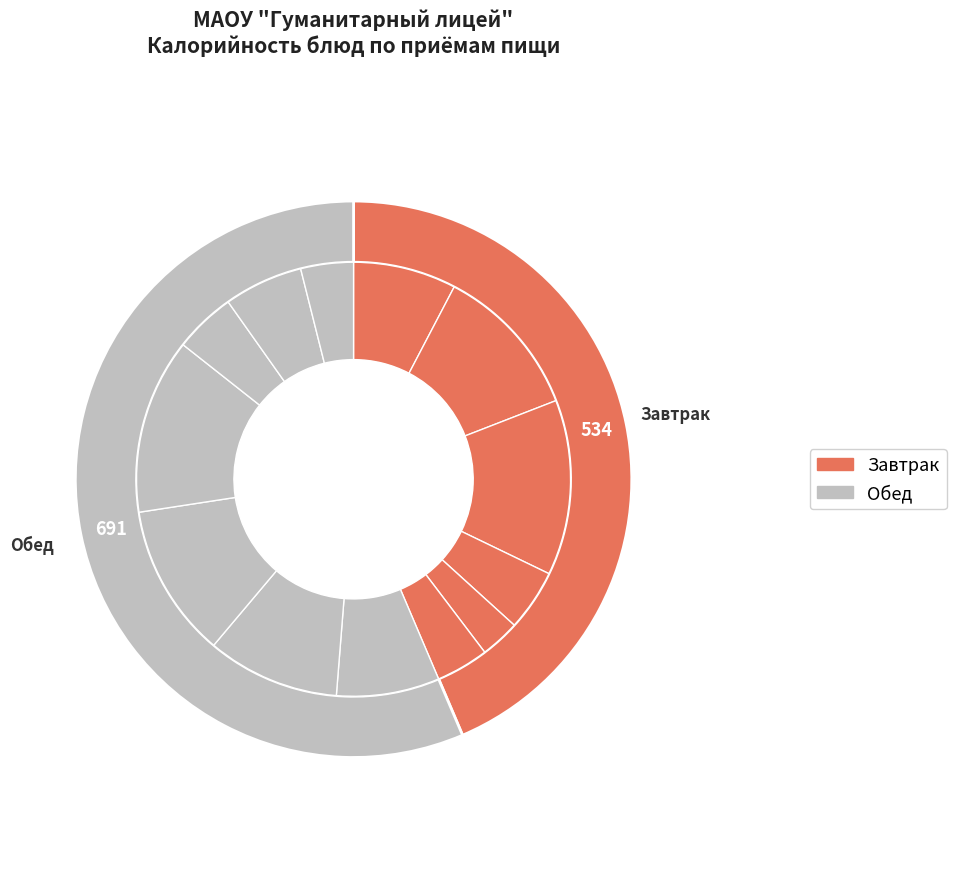

Which has a higher value, Хлеб (обед) or Хлеб (завтрак)?

Хлеб (обед)